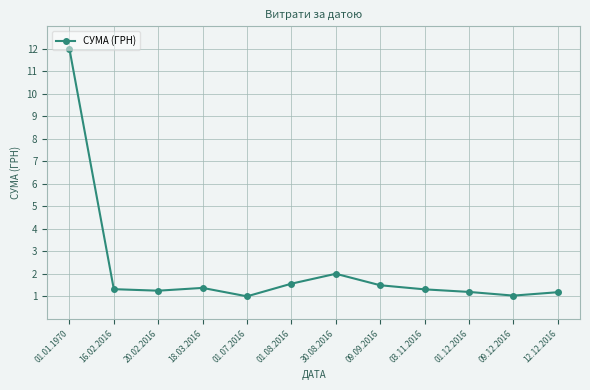

True or false: there are more than 0 points higher than both neighbors.

True